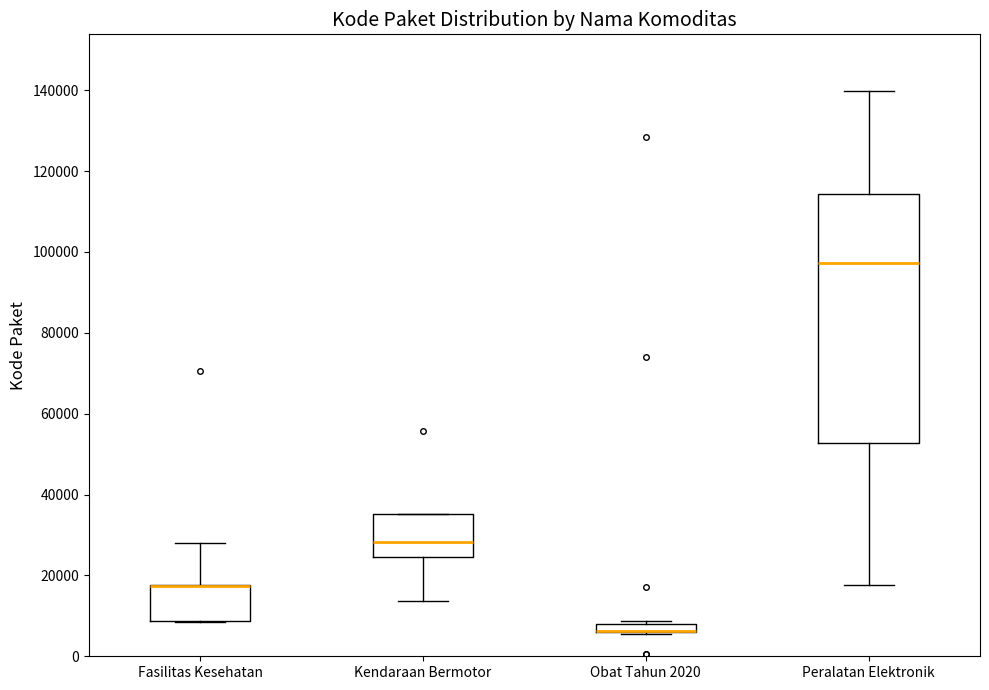

Comparing the boxes themselves (not the whiskers), which one is the tallest?

Peralatan Elektronik